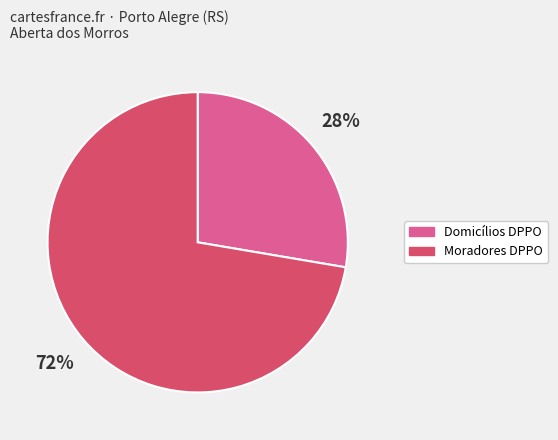

To the nearest percent, what is the average slice percentage?

50%